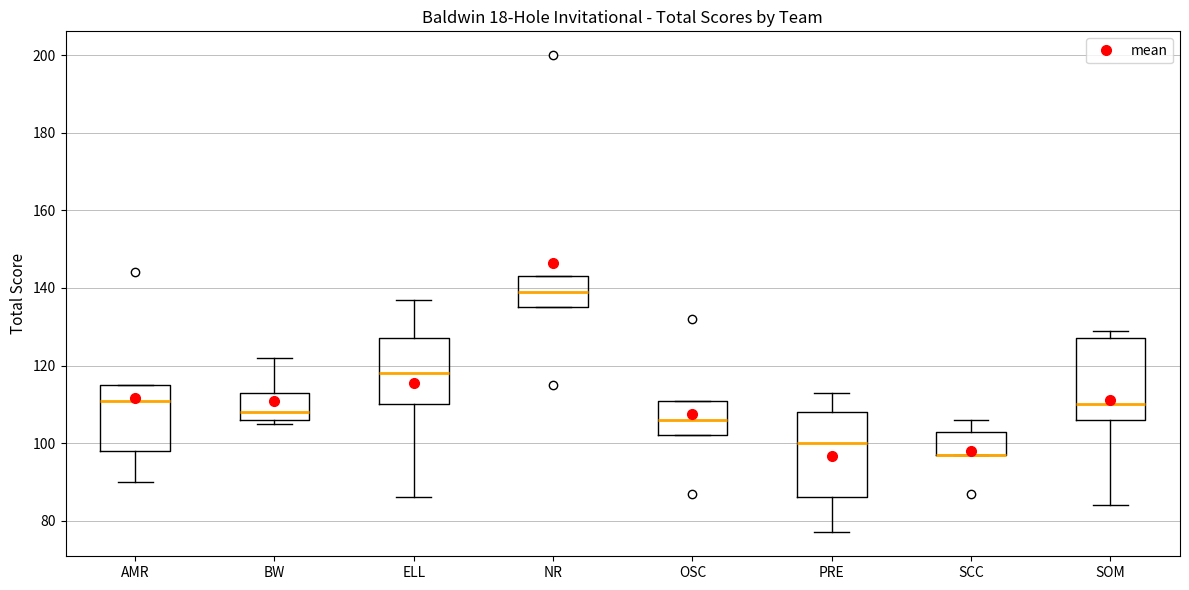

Reading left to right, transcribe this box plot: for each box, give where its median line is, the range the box spans, and where its two whiskers end, as read against the y-axis. The values are not printed on the chart, so give them approximately, as read against the axis.

AMR: median 112, box 98 to 116, whiskers 90 to 116
BW: median 108, box 106 to 114, whiskers 106 (just below the box's lower edge) to 122
ELL: median 118, box 110 to 128, whiskers 86 to 138
NR: median 140, box 136 to 144, whiskers 136 to 144
OSC: median 106, box 102 to 112, whiskers 102 to 112
PRE: median 100, box 86 to 108, whiskers 78 to 114
SCC: median 98 (drawn on the box's lower edge), box 98 to 104, whiskers 98 to 106
SOM: median 110, box 106 to 128, whiskers 84 to 130